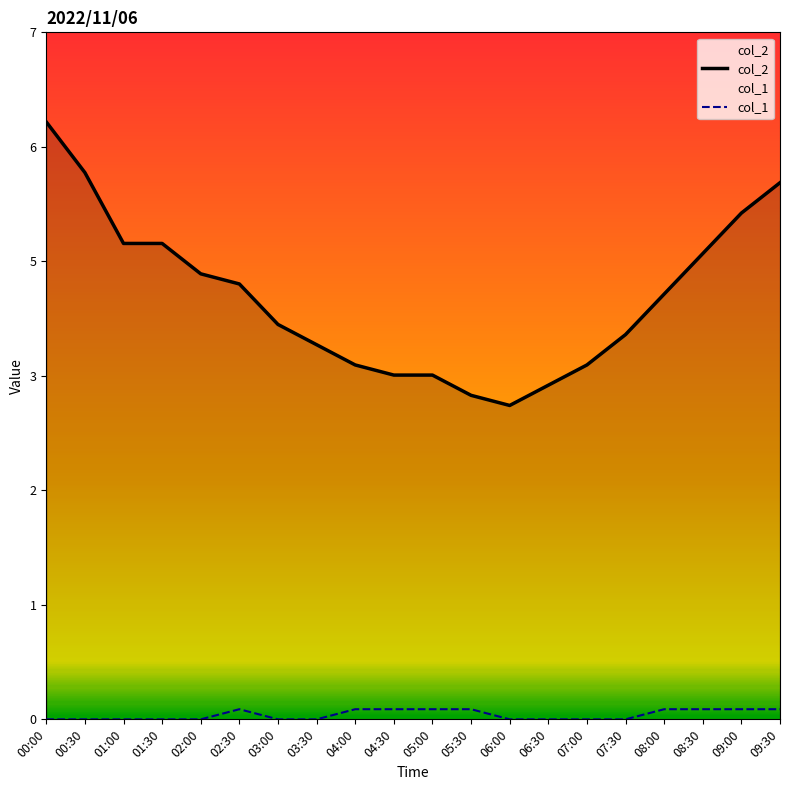

Between 04:00 and 09:00, which series saw the biggest shift?

col_2